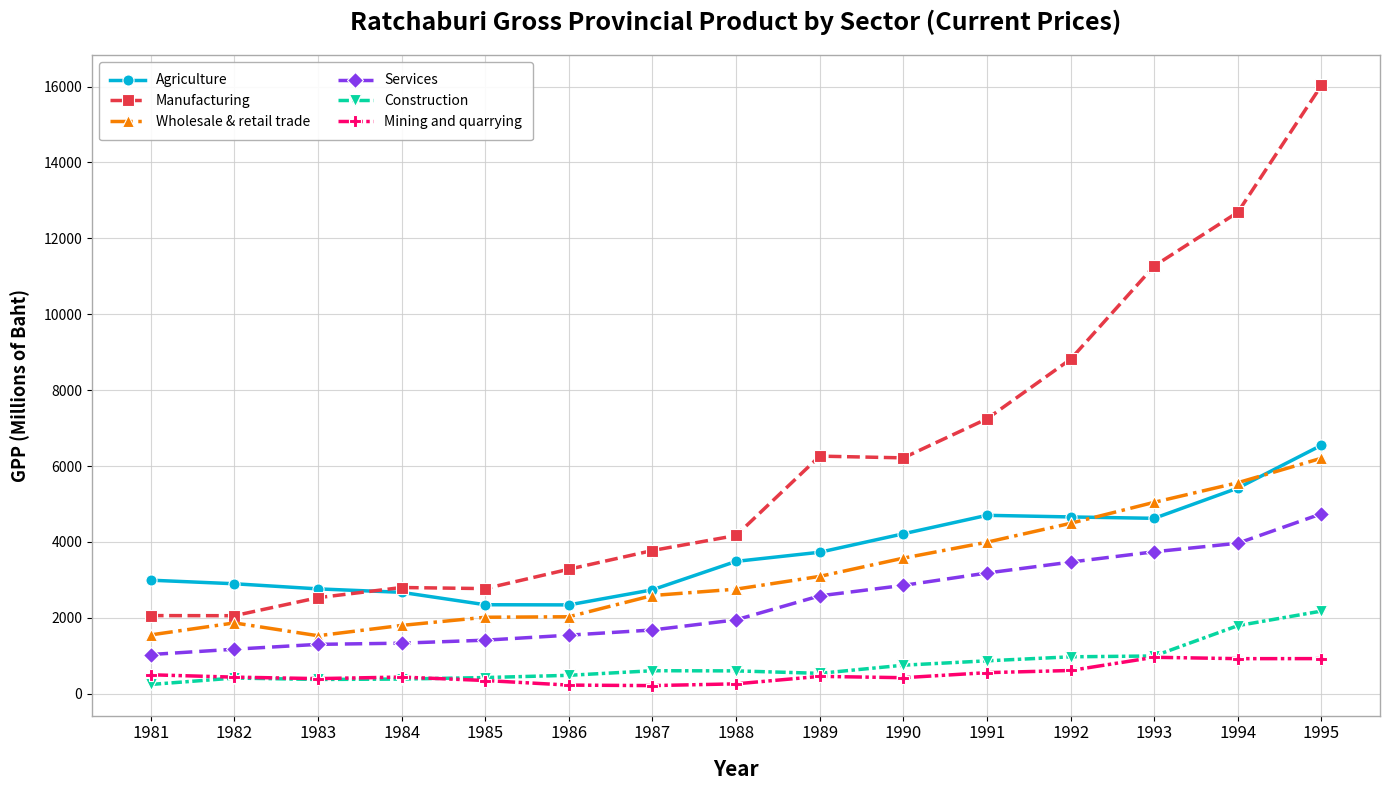

What is the maximum value shown in the chart?

16033.0